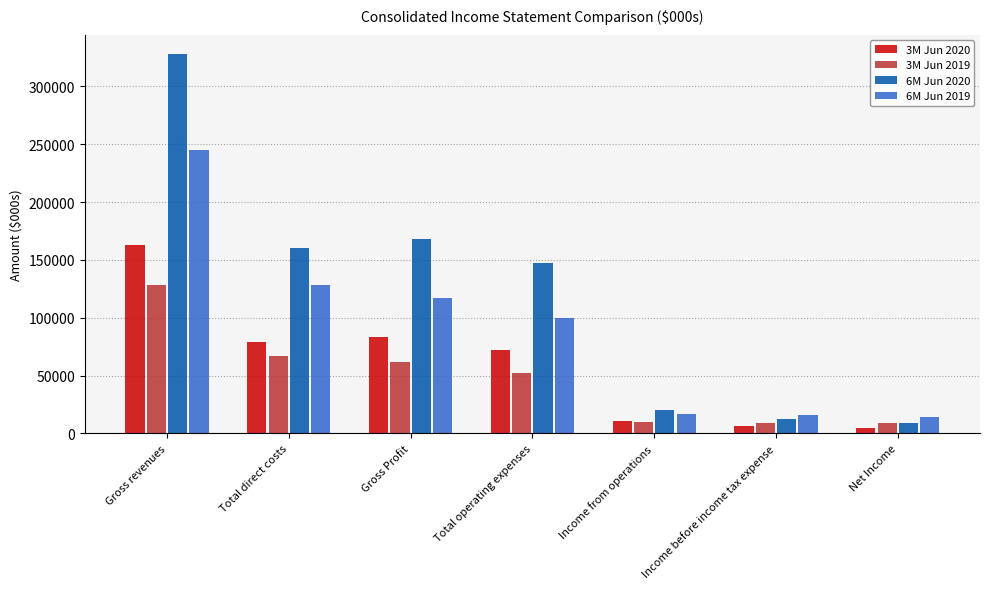

Does the chart contain stacked bars?

No